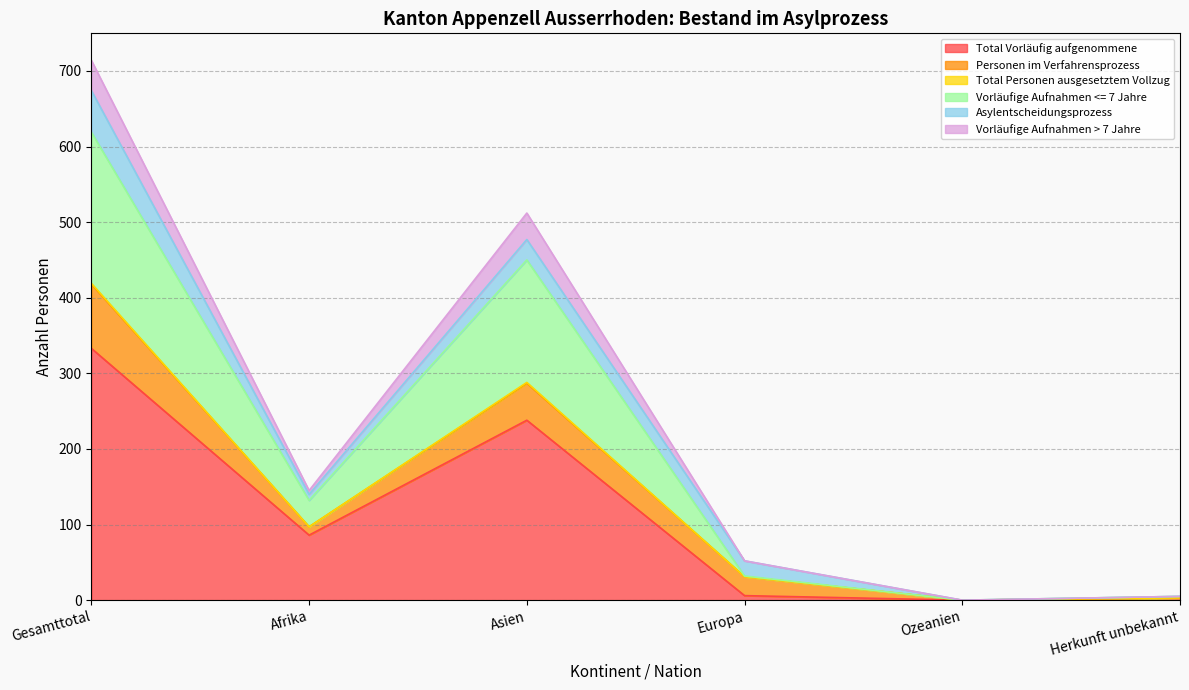

At which label does Total Vorläufig aufgenommene first exceed 86?

Gesamttotal